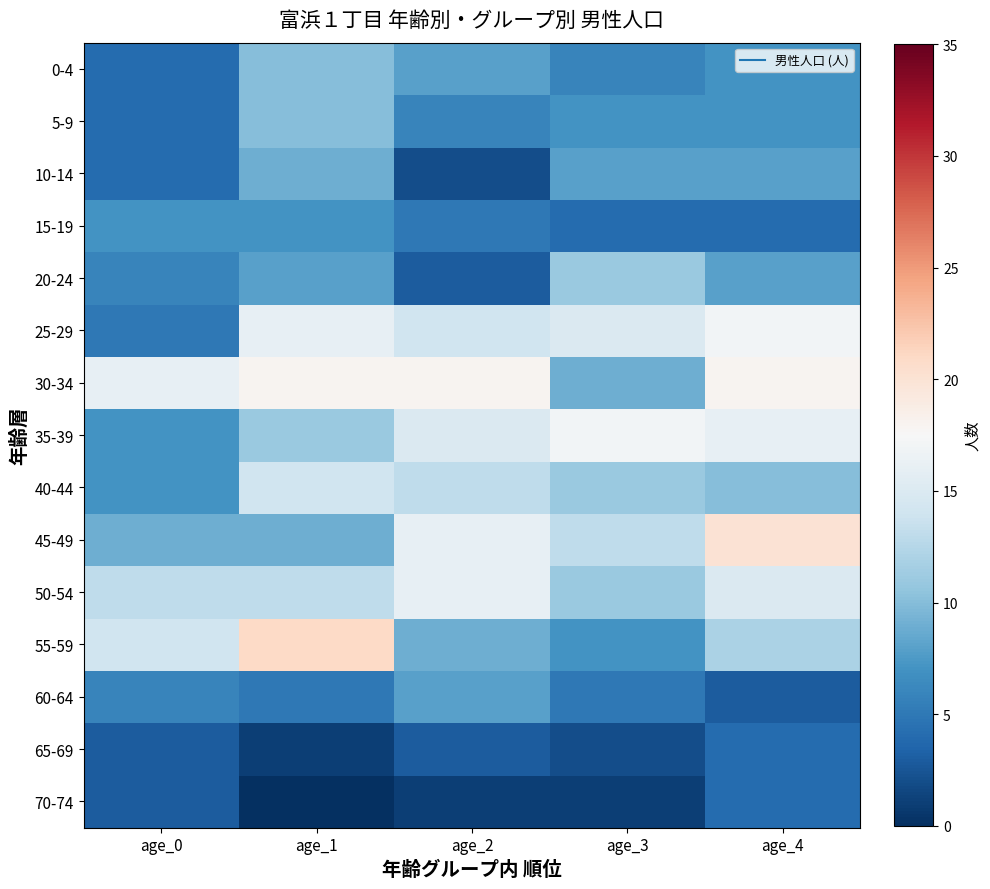

What is the total value across all series at age_2?

137